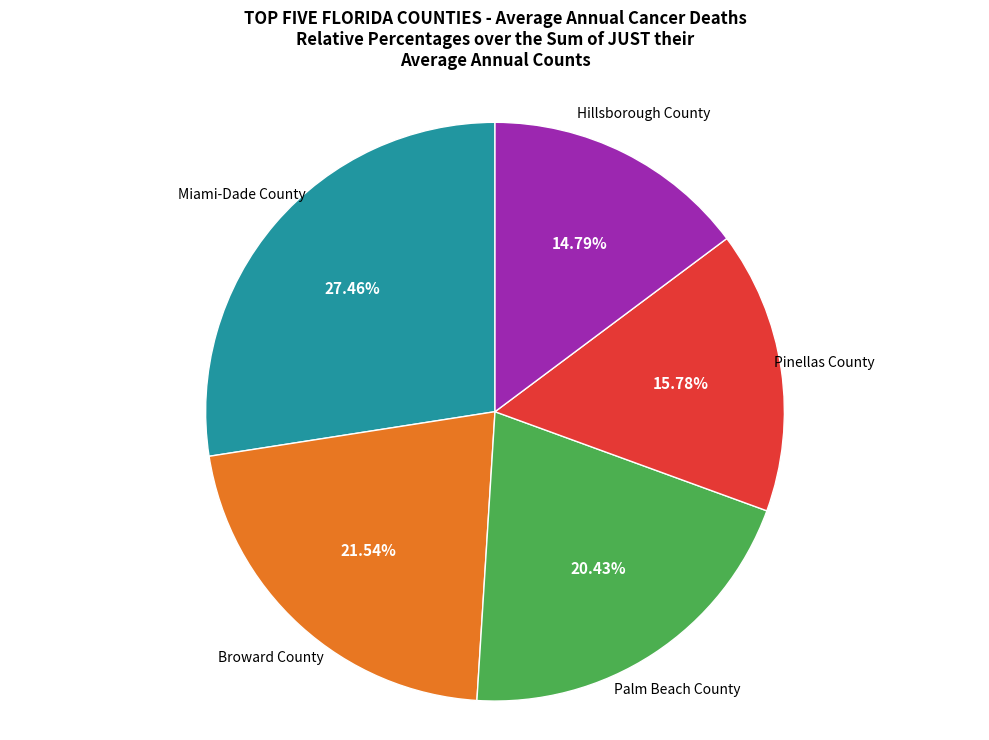

How many slices are in this pie chart?

5